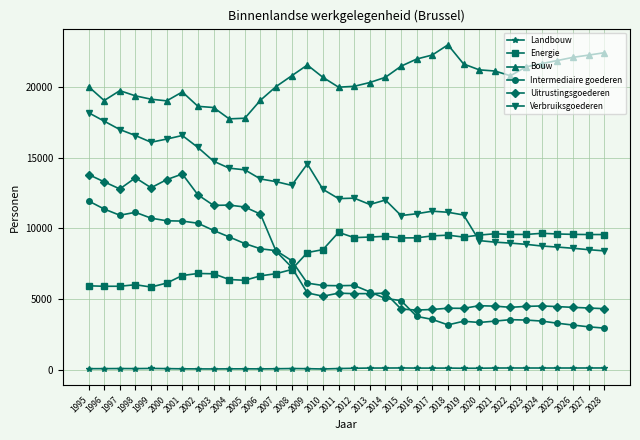

How many series are shown in this chart?

6